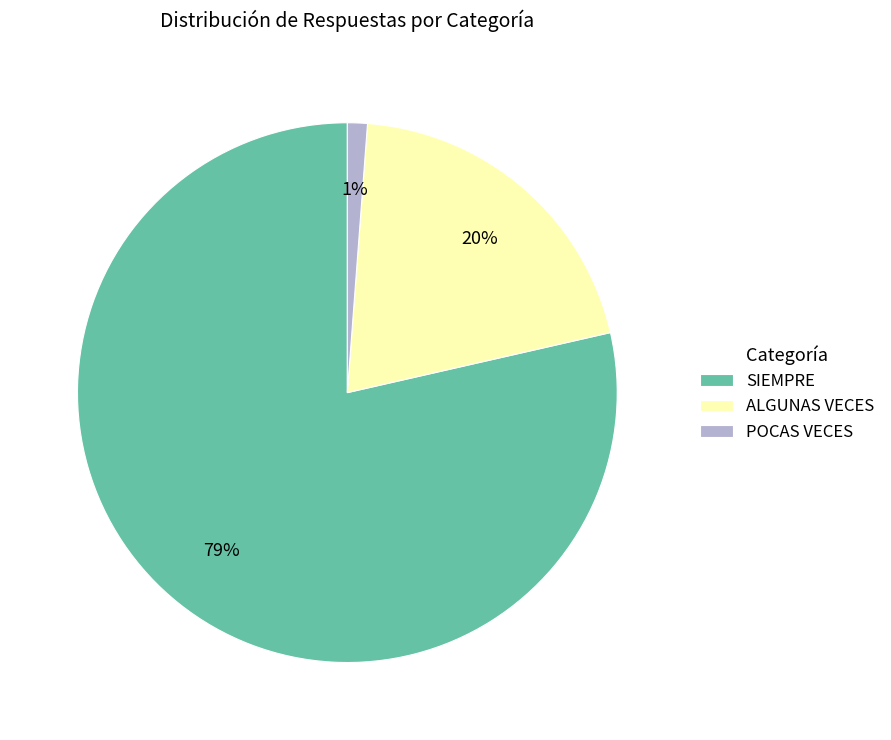

How many segments does this pie chart have?

3